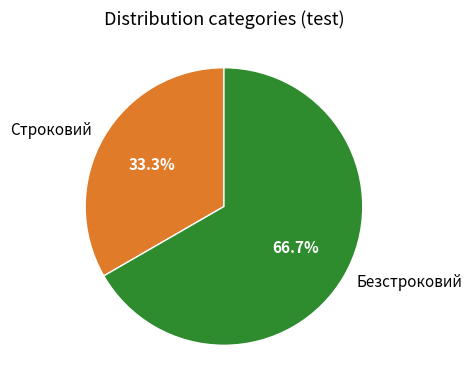

Which category has the smallest portion of the pie?

Строковий